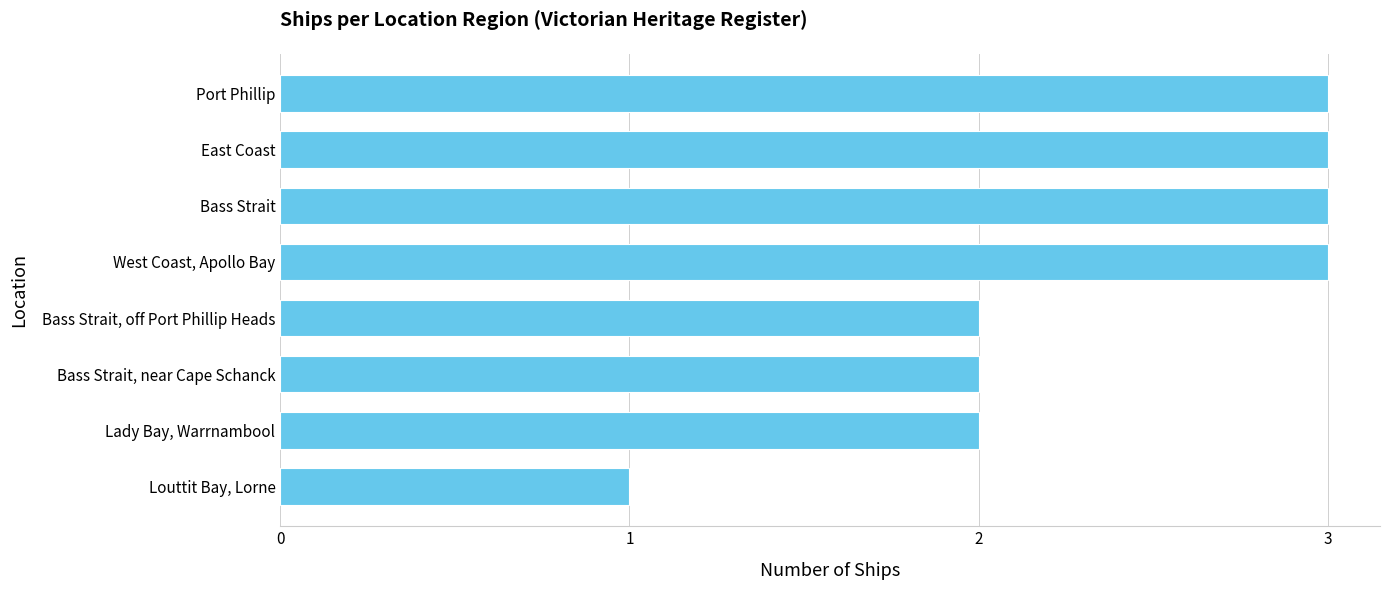

What is the ratio of the value at Bass Strait, off Port Phillip Heads to the value at West Coast, Apollo Bay?

0.7